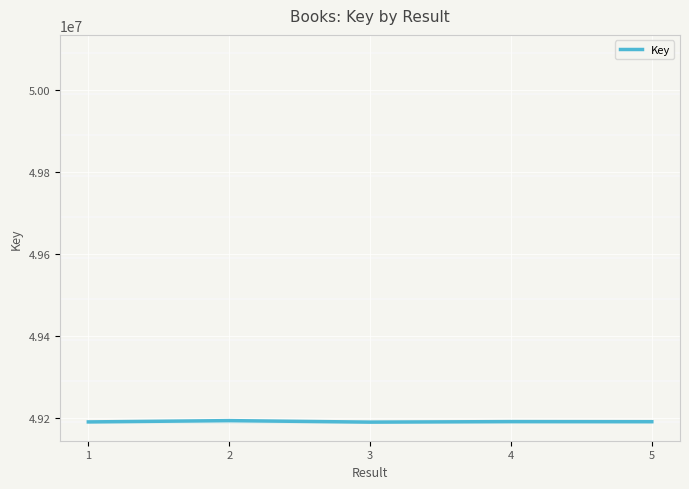

The value at 3 is 49190393. True or false?

True